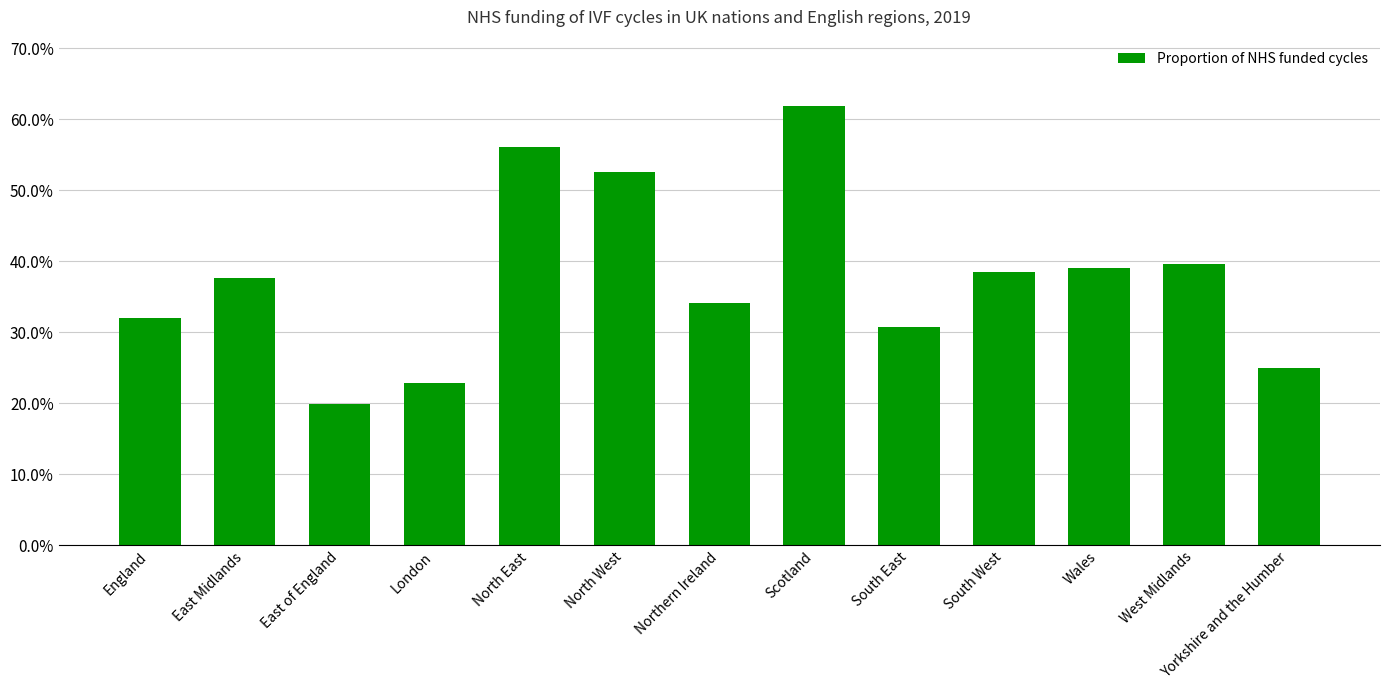

The chart shows a value of 0.2 at East of England. True or false?

True